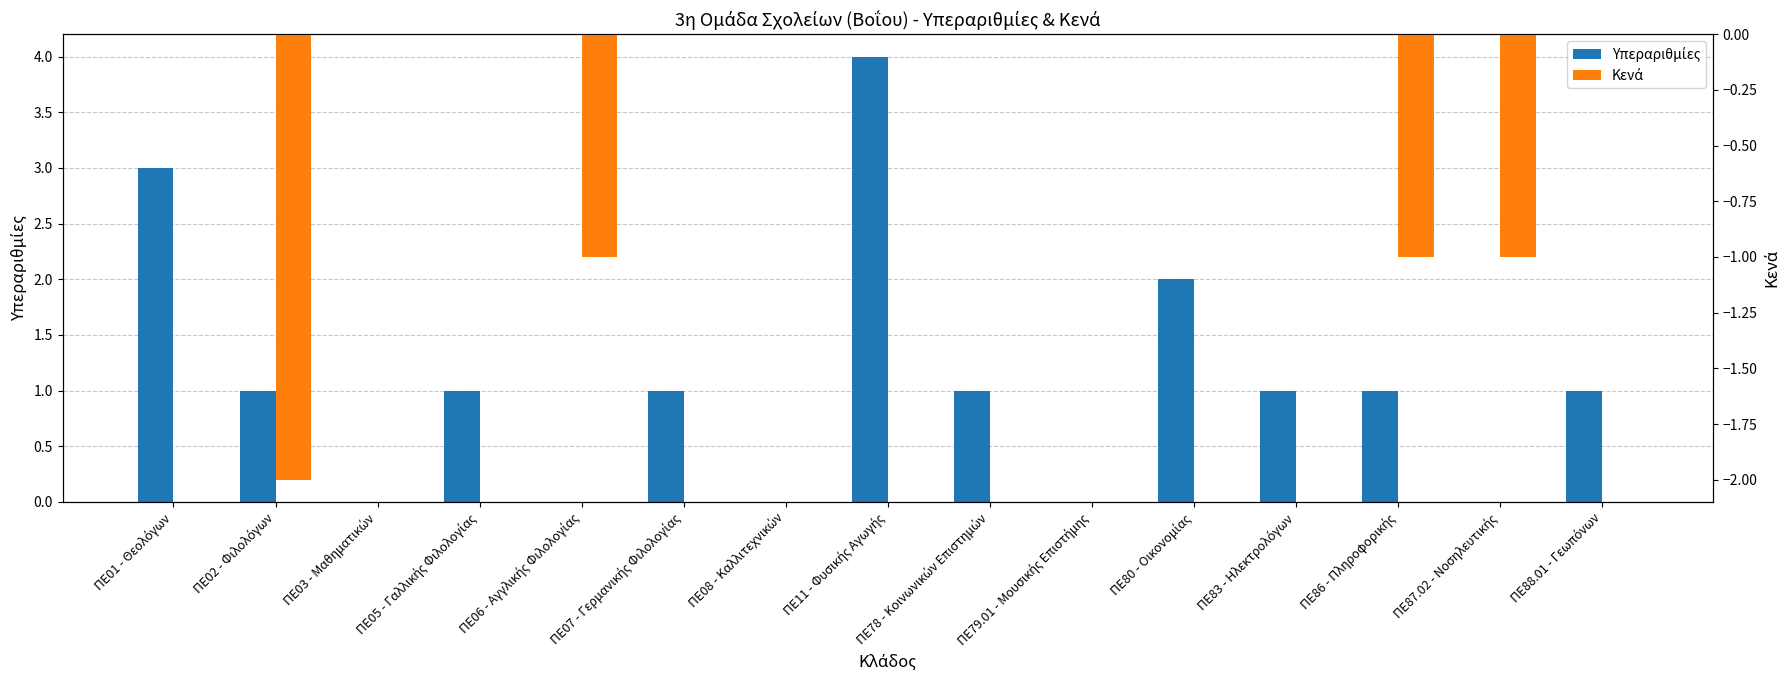

What are all the series names shown in the legend?

Υπεραριθμίες, Κενά